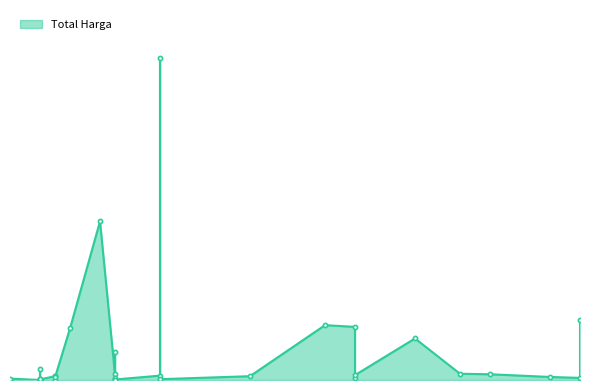

What is the difference between the maximum and minimum values?

2892044000